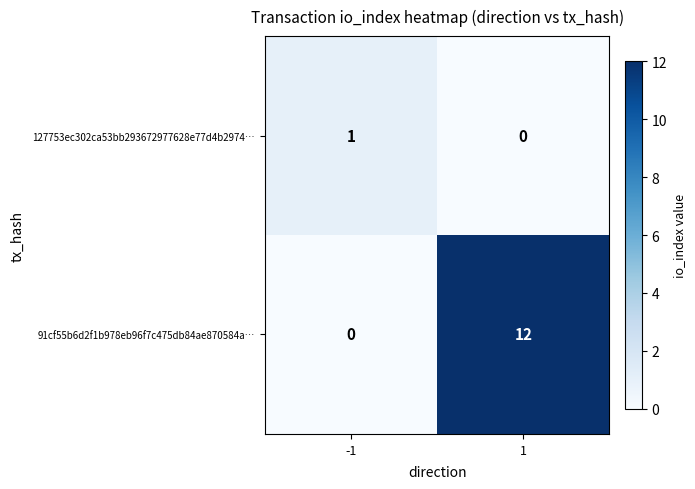

Is it true that 91cf55b6d2f1b978eb96f7c475db84ae870584a… equals 18 at 1?

False